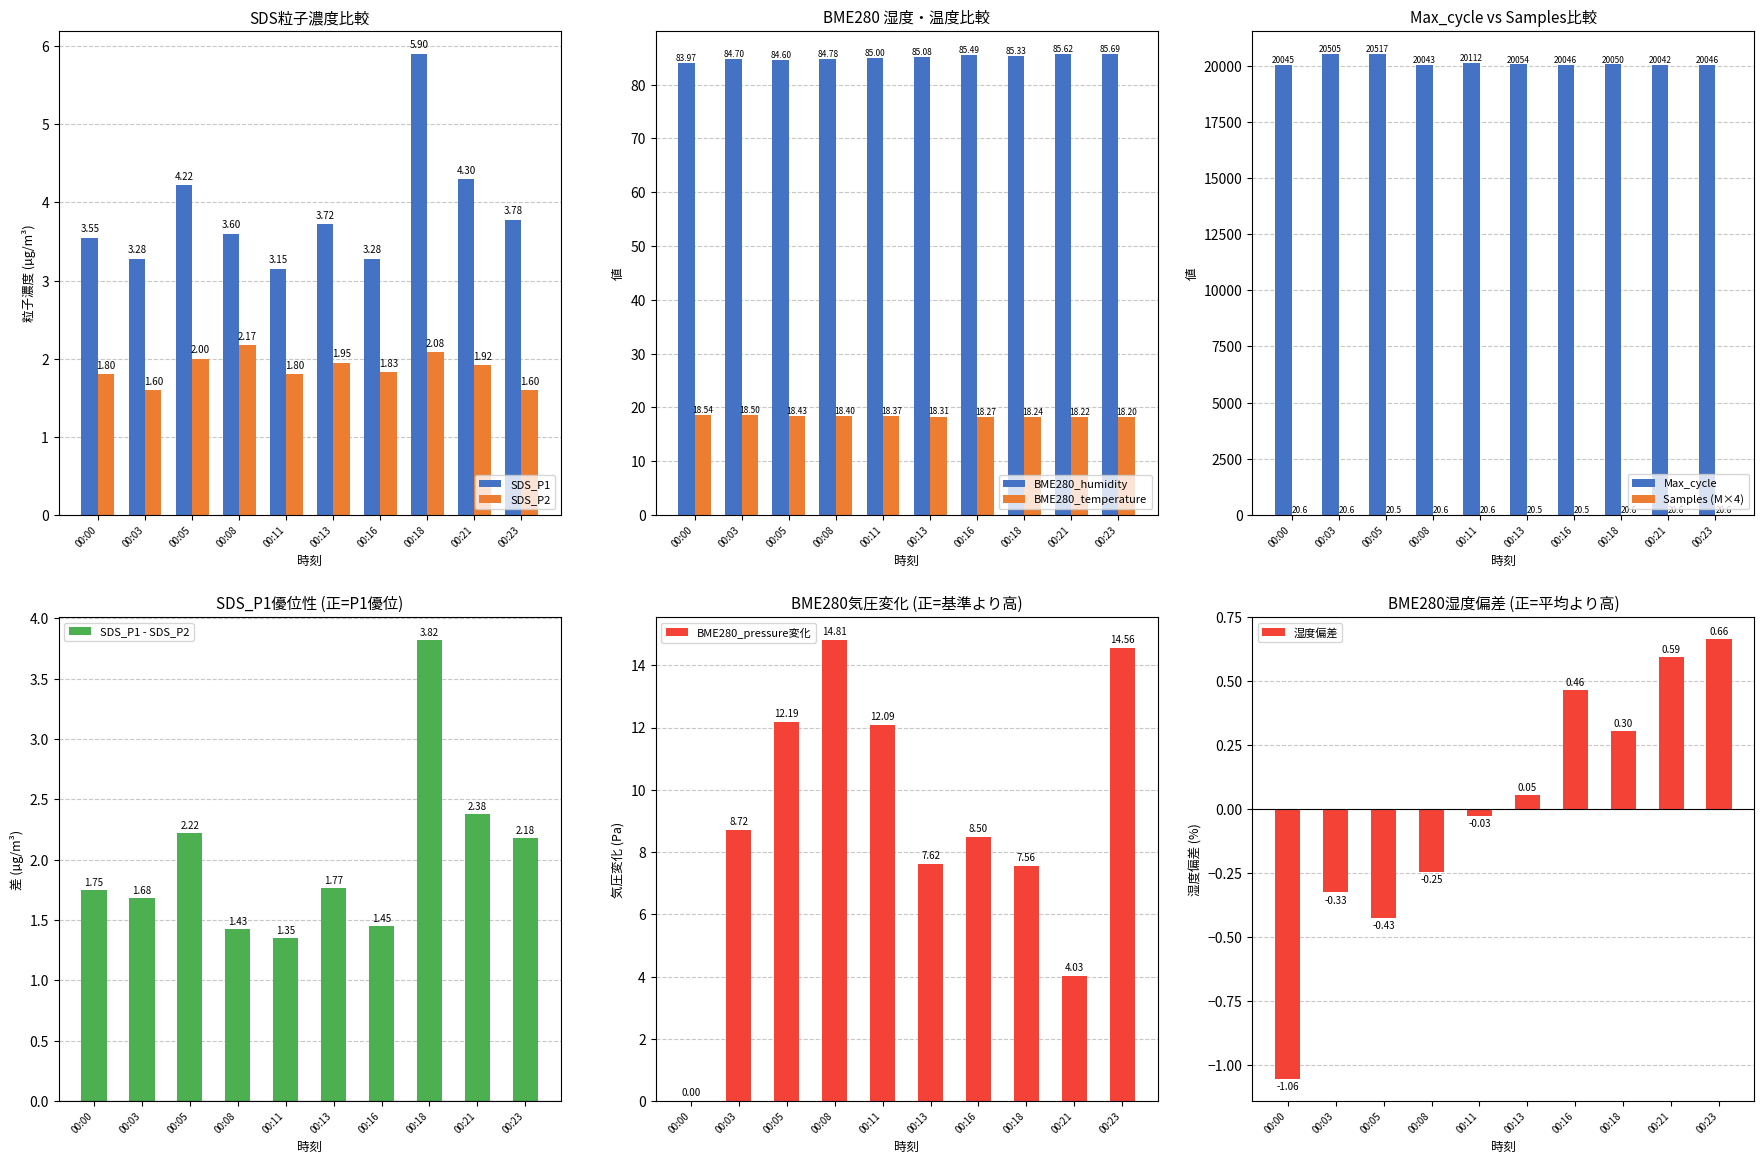

True or false: SDS_P2 has a value of 1.9 at 00:13.

True